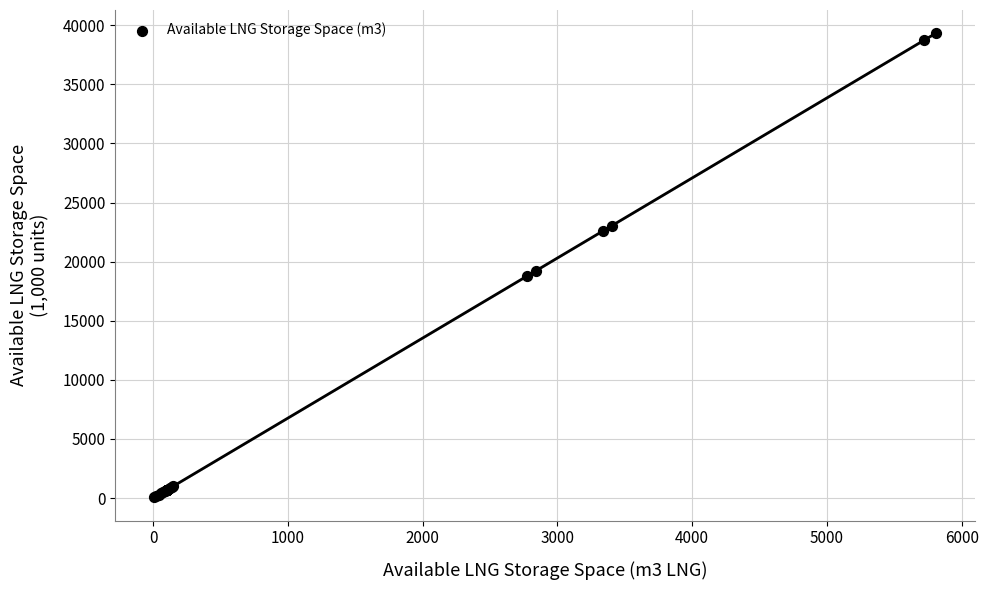

What Y value in the scatter plot is closest to 19685?

19221